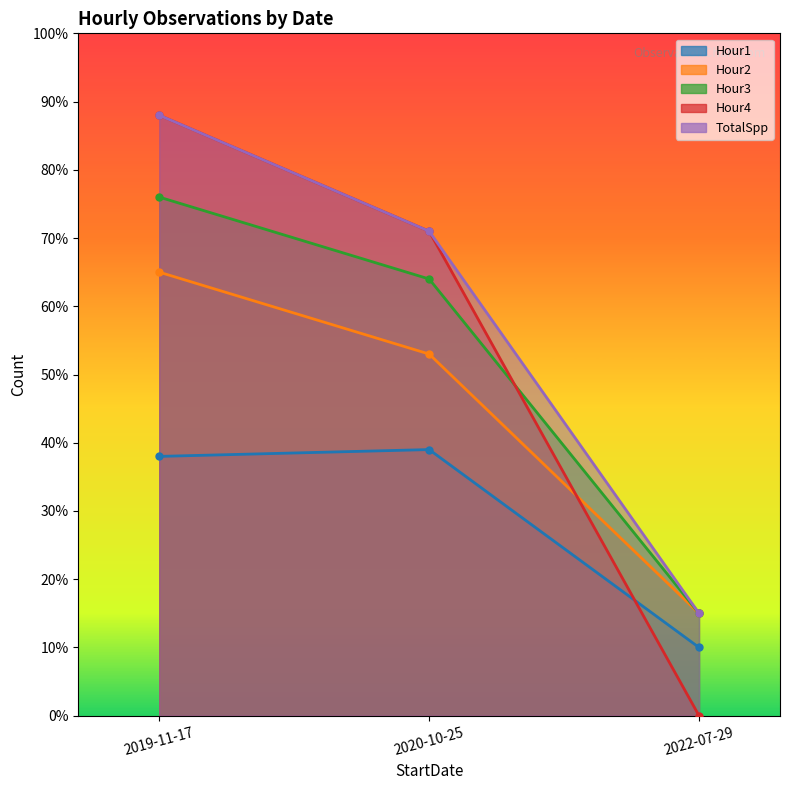

What is the lowest value of the Hour2 series?

15